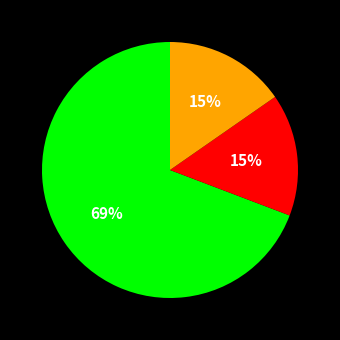

To the nearest percent, what is the average slice percentage?

33%